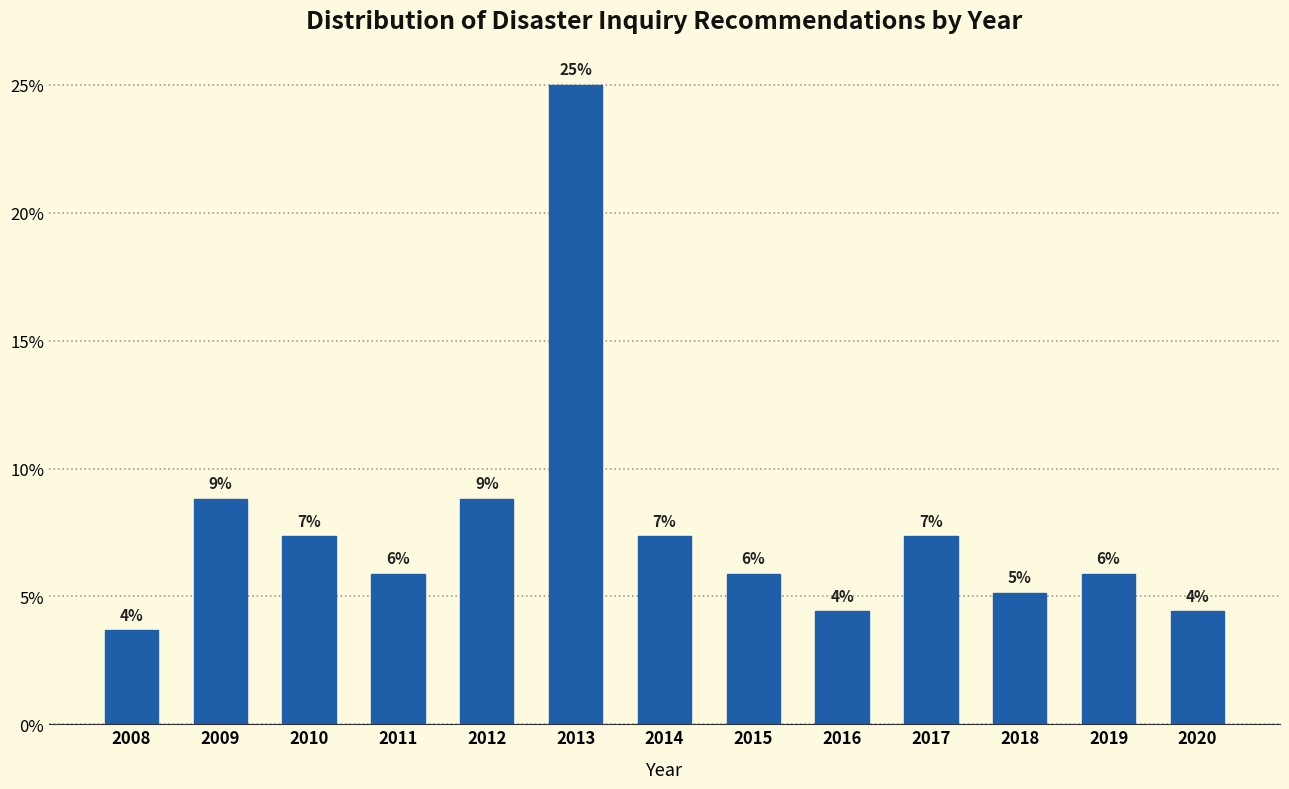

Are the bars horizontal?

No